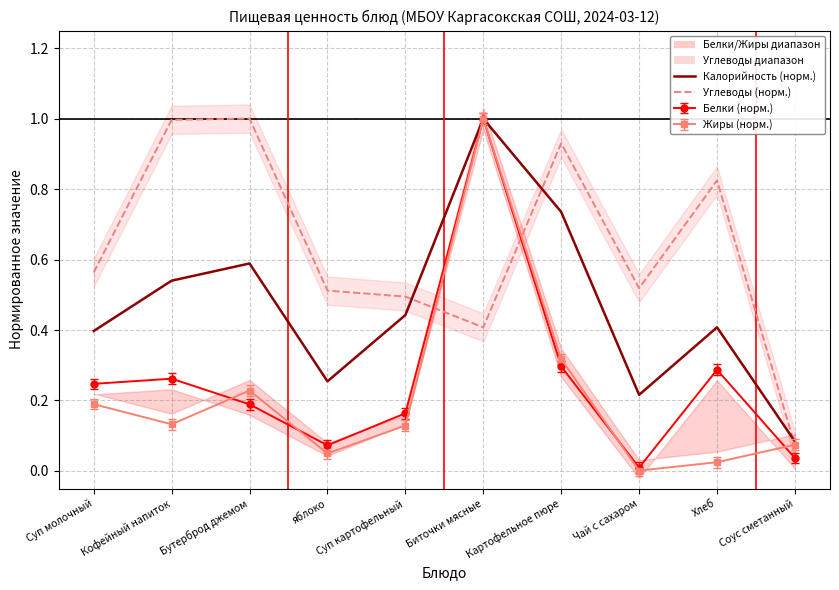

What position from the left is Хлеб?

9